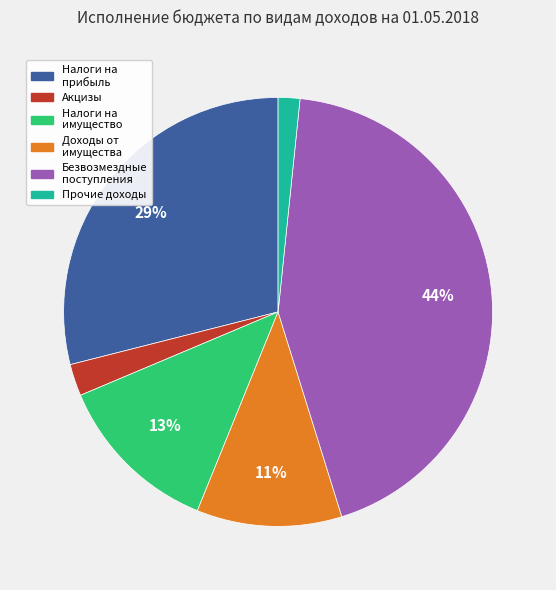

To the nearest percent, what is the average slice percentage?

17%